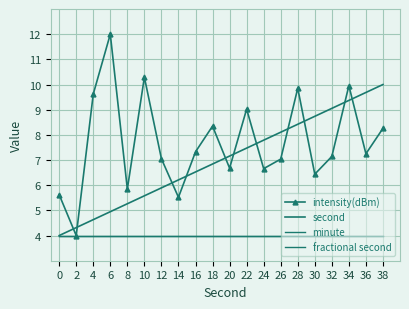

What is the difference between the highest and lowest values at 28?

5.9